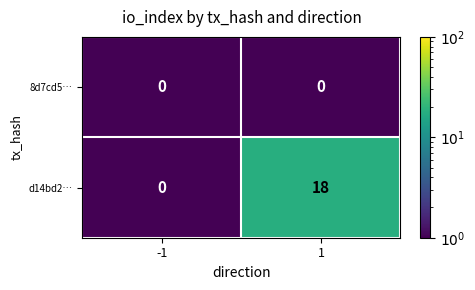

What is the smallest value displayed?

0